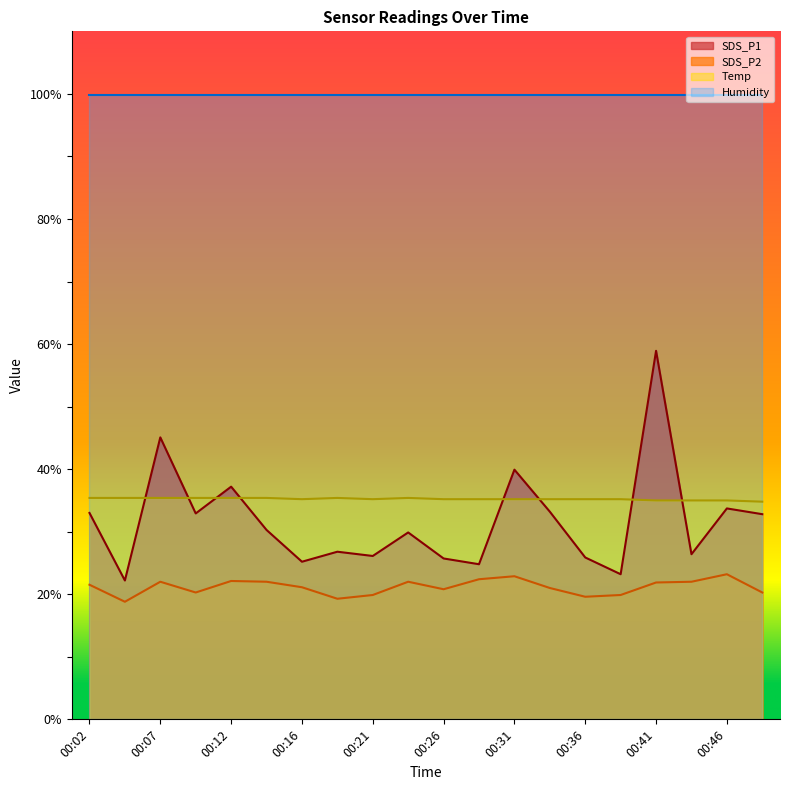

Which series has the largest total across all categories?

Humidity